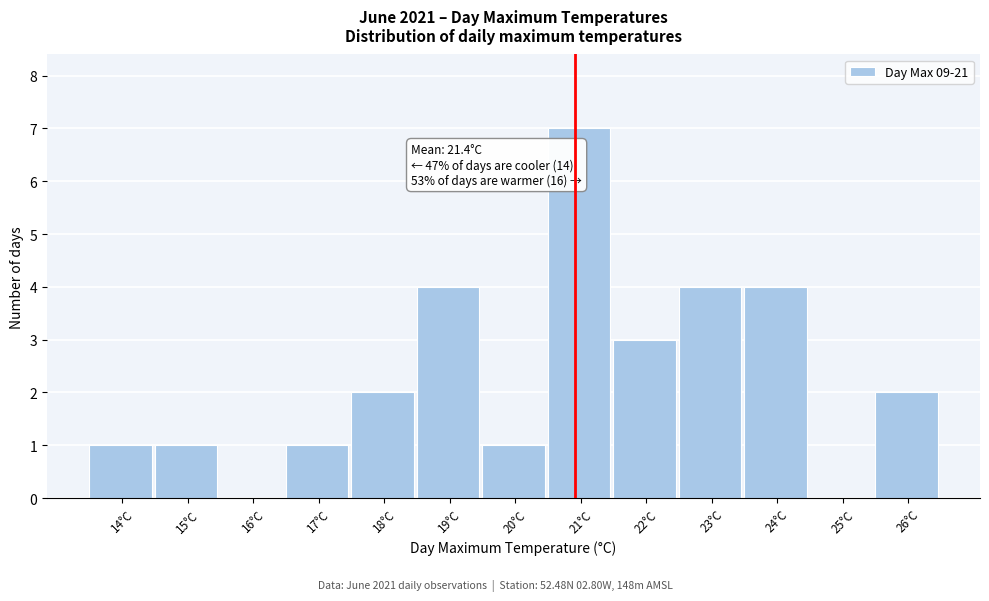

Reading left to right, extract all data points from this chart.

14°C=1	15°C=1	16°C=0	17°C=1	18°C=2	19°C=4	20°C=1	21°C=7	22°C=3	23°C=4	24°C=4	25°C=0	26°C=2